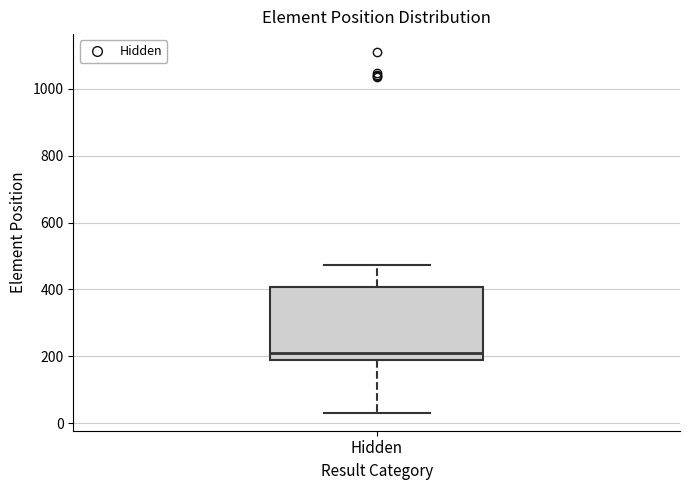

Where is the upper edge of the box for Hidden on the y-axis? The values are not printed on the chart, so give them approximately, as read against the axis.

400